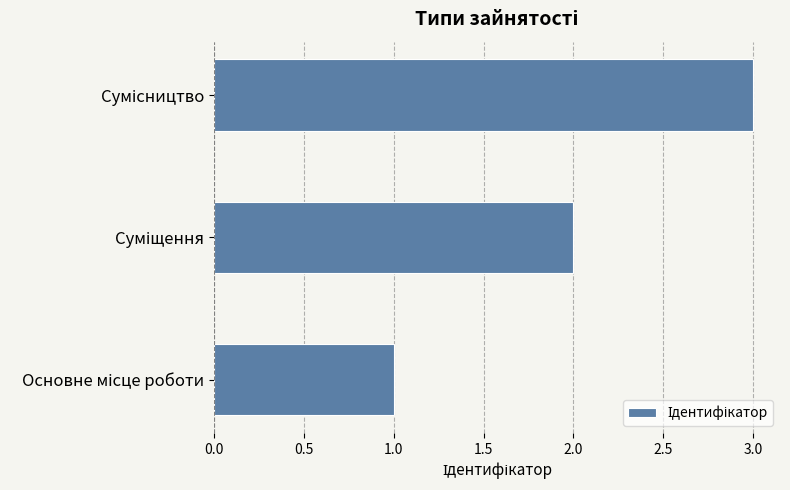

What is the sum of all values?

6